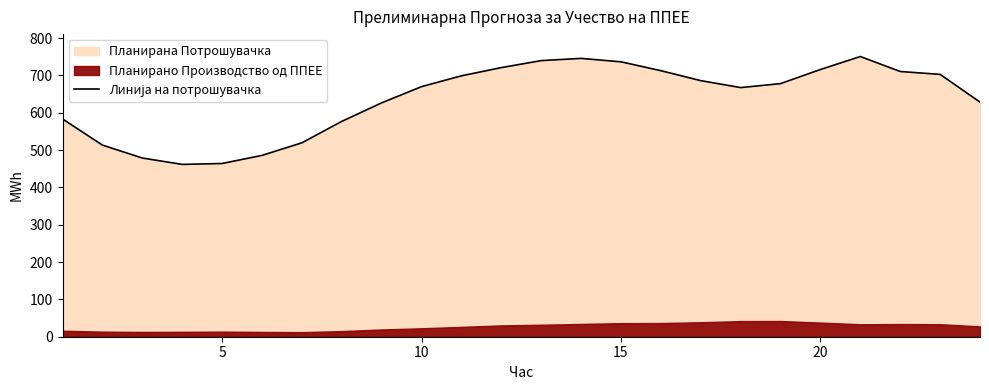

Does the chart display data point markers on the line(s)?

No